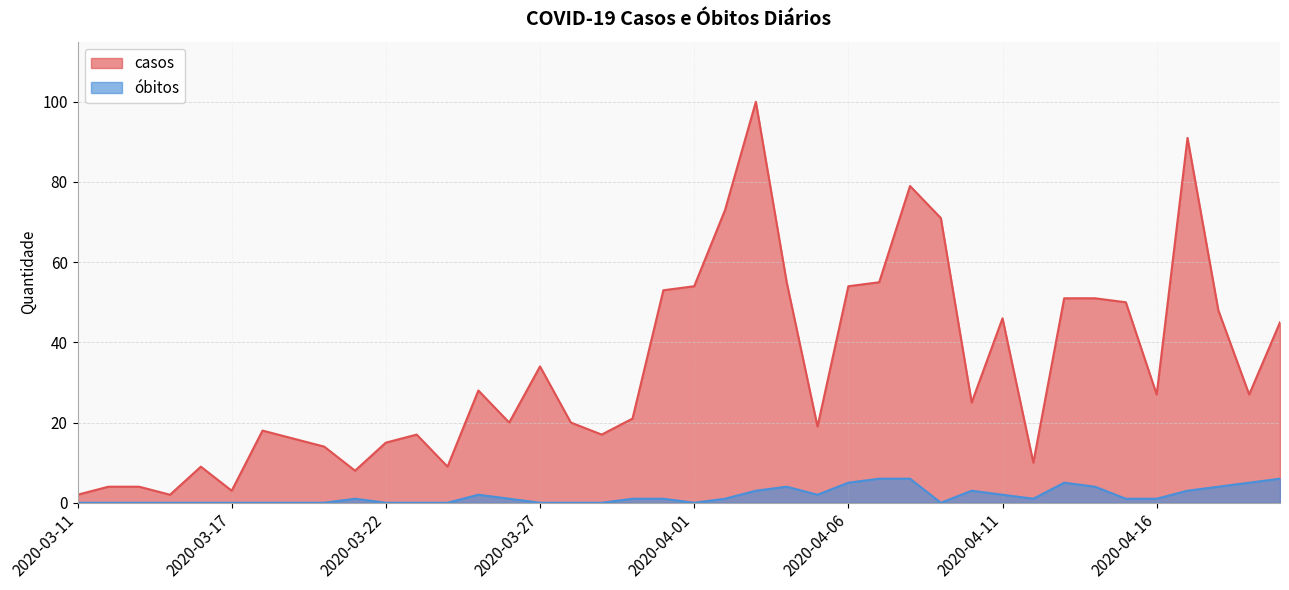

Which label corresponds to the largest value in the chart?

2020-04-03